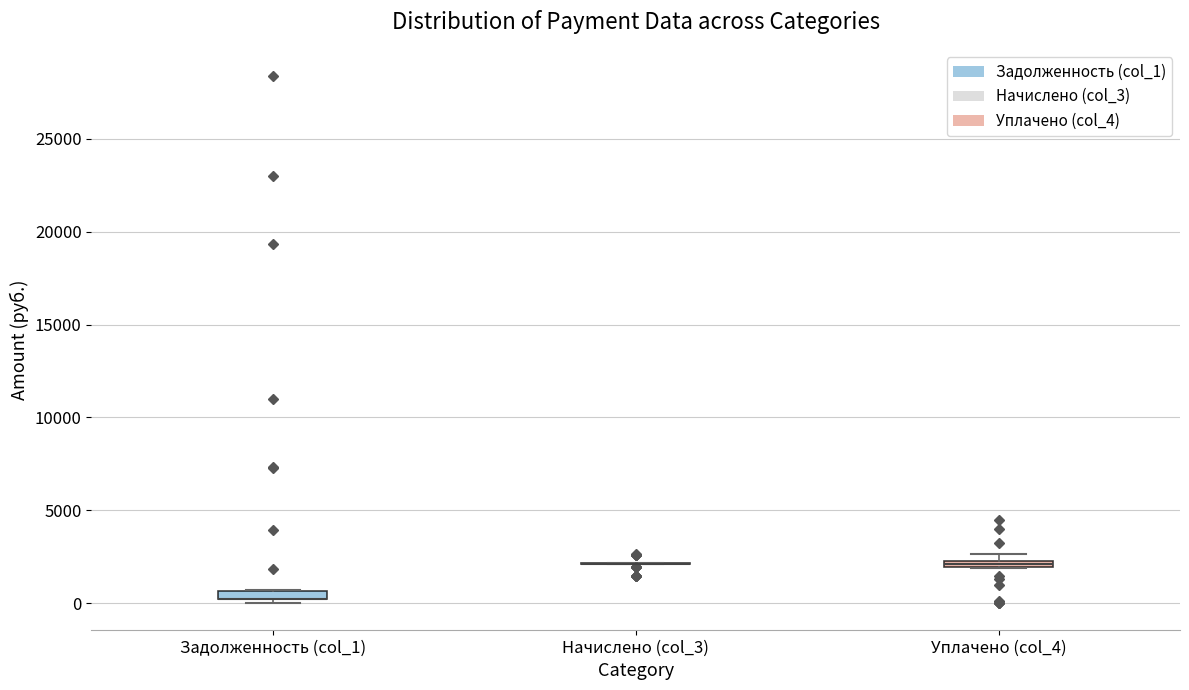

Where is the lower edge of the box for Задолженность (col_1) on the y-axis? The values are not printed on the chart, so give them approximately, as read against the axis.

0